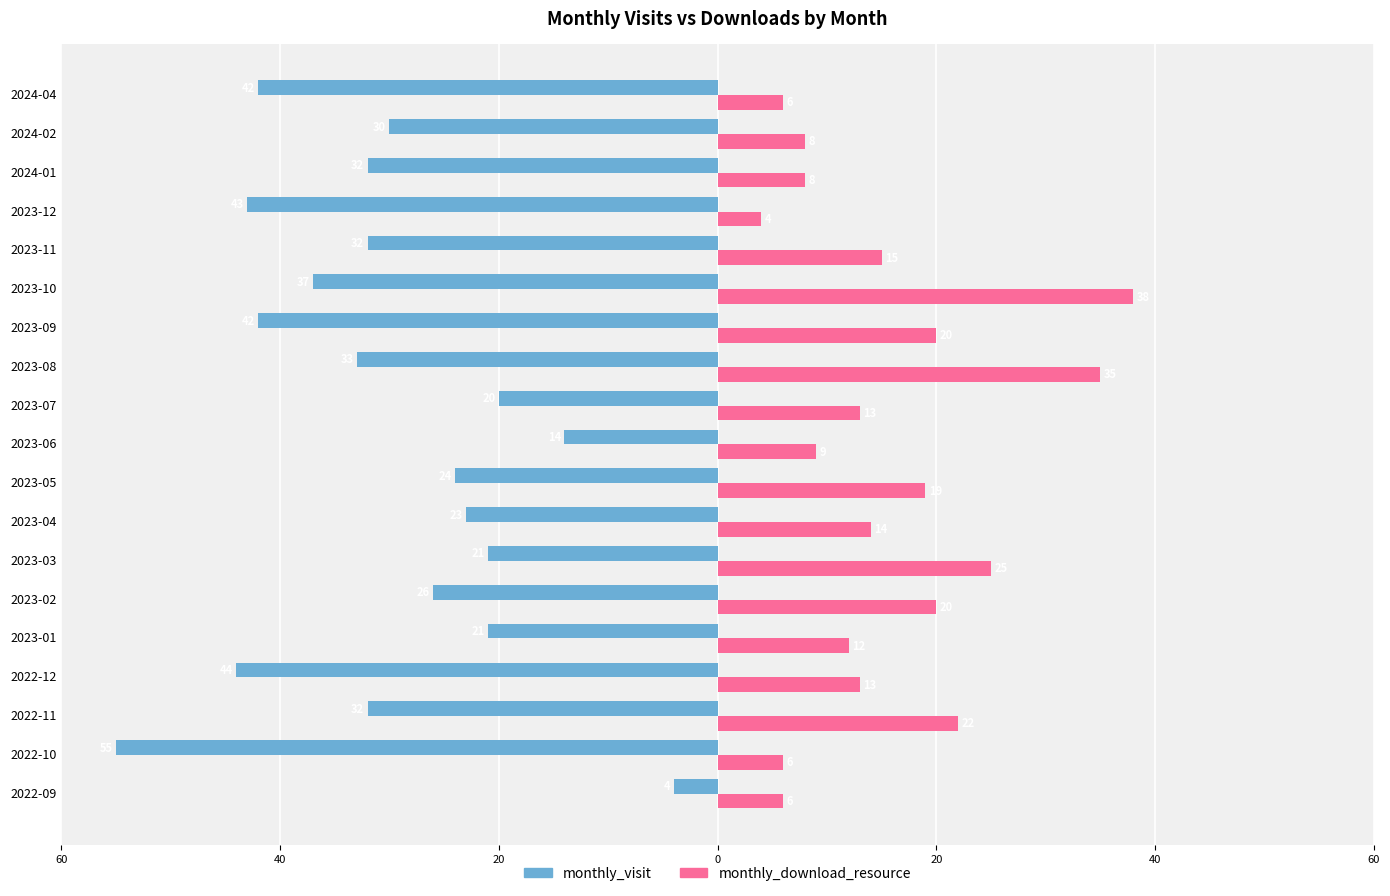

What are all the series names shown in the legend?

monthly_visit, monthly_download_resource